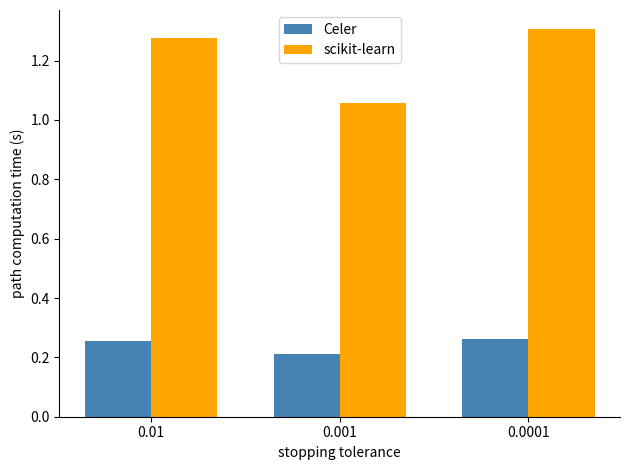

Count the number of data series in this chart.

2